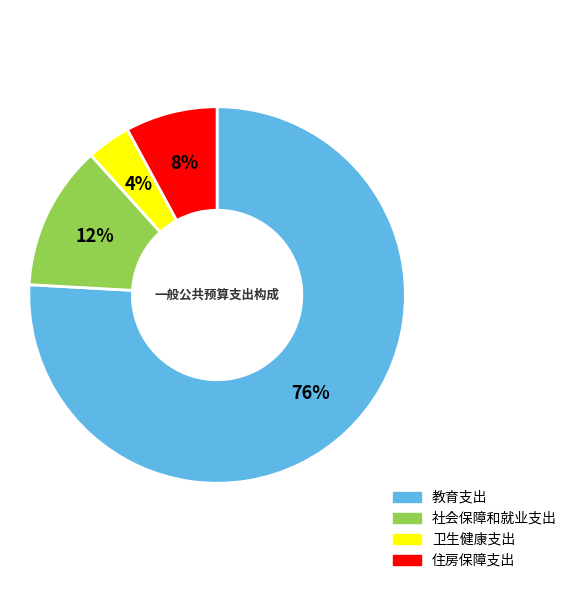

To the nearest percent, what percentage of the pie is 卫生健康支出?

4%